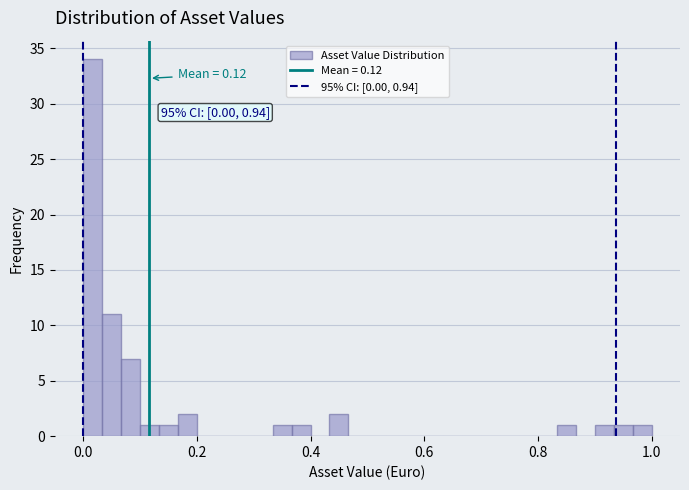

Around what value on the x-axis is the tallest bar? Give the approximate position of its centre, as read against the axis.

0.02